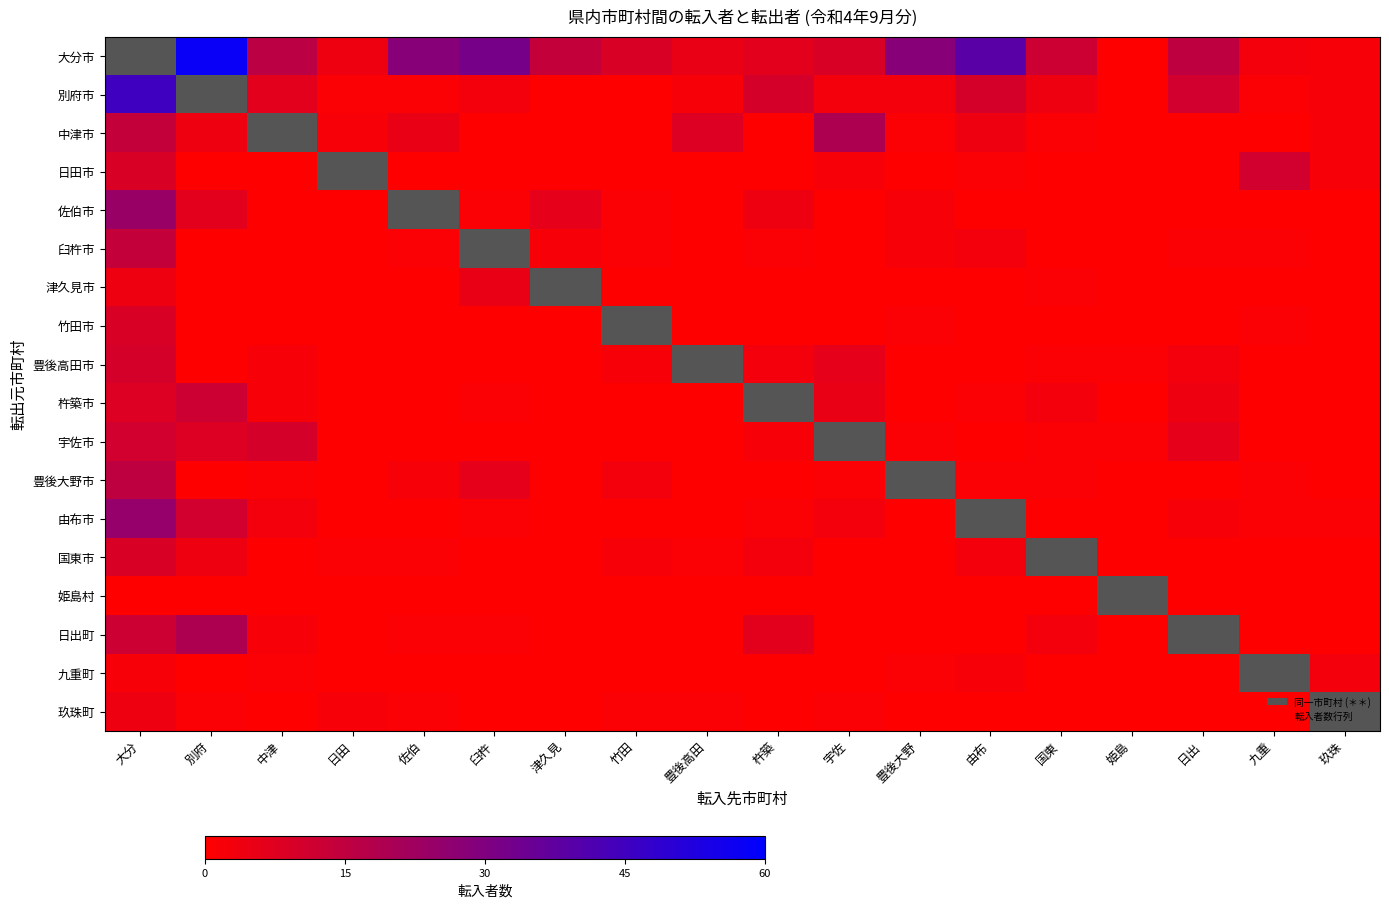

Reading left to right, transcribe all the data shown in this chart.

大分市: 大分=-1	別府=58	中津=16	日田=4	佐伯=28	臼杵=32	津久見=14	竹田=9	豊後高田=5	杵築=7	宇佐=9	豊後大野=28	由布=39	国東=12	姫島=0	日出=15	九重=3	玖珠=2
別府市: 大分=45	別府=-1	中津=7	日田=1	佐伯=1	臼杵=3	津久見=0	竹田=0	豊後高田=2	杵築=10	宇佐=3	豊後大野=3	由布=10	国東=4	姫島=0	日出=11	九重=1	玖珠=2
中津市: 大分=14	別府=4	中津=-1	日田=2	佐伯=5	臼杵=0	津久見=0	竹田=0	豊後高田=8	杵築=0	宇佐=19	豊後大野=1	由布=4	国東=1	姫島=0	日出=0	九重=0	玖珠=2
日田市: 大分=9	別府=0	中津=0	日田=-1	佐伯=0	臼杵=0	津久見=0	竹田=0	豊後高田=0	杵築=0	宇佐=2	豊後大野=0	由布=1	国東=0	姫島=0	日出=0	九重=11	玖珠=2
佐伯市: 大分=24	別府=7	中津=0	日田=0	佐伯=-1	臼杵=1	津久見=6	竹田=1	豊後高田=0	杵築=4	宇佐=0	豊後大野=2	由布=0	国東=0	姫島=0	日出=0	九重=0	玖珠=0
臼杵市: 大分=14	別府=0	中津=0	日田=0	佐伯=1	臼杵=-1	津久見=2	竹田=1	豊後高田=0	杵築=1	宇佐=0	豊後大野=2	由布=3	国東=0	姫島=0	日出=1	九重=1	玖珠=0
津久見市: 大分=4	別府=0	中津=0	日田=0	佐伯=0	臼杵=5	津久見=-1	竹田=0	豊後高田=0	杵築=0	宇佐=0	豊後大野=0	由布=0	国東=1	姫島=0	日出=0	九重=0	玖珠=0
竹田市: 大分=9	別府=0	中津=0	日田=0	佐伯=0	臼杵=0	津久見=0	竹田=-1	豊後高田=0	杵築=0	宇佐=0	豊後大野=1	由布=0	国東=0	姫島=0	日出=0	九重=1	玖珠=0
豊後高田市: 大分=10	別府=0	中津=2	日田=0	佐伯=0	臼杵=0	津久見=0	竹田=2	豊後高田=-1	杵築=3	宇佐=6	豊後大野=0	由布=0	国東=1	姫島=1	日出=3	九重=0	玖珠=0
杵築市: 大分=8	別府=12	中津=2	日田=0	佐伯=0	臼杵=1	津久見=0	竹田=0	豊後高田=0	杵築=-1	宇佐=5	豊後大野=0	由布=1	国東=3	姫島=0	日出=4	九重=0	玖珠=0
宇佐市: 大分=11	別府=8	中津=10	日田=0	佐伯=0	臼杵=0	津久見=0	竹田=0	豊後高田=0	杵築=2	宇佐=-1	豊後大野=1	由布=0	国東=1	姫島=1	日出=6	九重=0	玖珠=0
豊後大野市: 大分=15	別府=0	中津=1	日田=0	佐伯=2	臼杵=6	津久見=0	竹田=3	豊後高田=0	杵築=0	宇佐=1	豊後大野=-1	由布=1	国東=1	姫島=0	日出=0	九重=1	玖珠=0
由布市: 大分=25	別府=11	中津=3	日田=0	佐伯=0	臼杵=1	津久見=0	竹田=0	豊後高田=0	杵築=1	宇佐=3	豊後大野=0	由布=-1	国東=0	姫島=0	日出=2	九重=1	玖珠=1
国東市: 大分=9	別府=4	中津=0	日田=1	佐伯=1	臼杵=0	津久見=0	竹田=2	豊後高田=1	杵築=3	宇佐=0	豊後大野=0	由布=3	国東=-1	姫島=0	日出=0	九重=0	玖珠=0
姫島村: 大分=0	別府=0	中津=0	日田=0	佐伯=0	臼杵=0	津久見=0	竹田=0	豊後高田=0	杵築=0	宇佐=0	豊後大野=0	由布=0	国東=0	姫島=-1	日出=0	九重=0	玖珠=0
日出町: 大分=12	別府=19	中津=2	日田=0	佐伯=1	臼杵=1	津久見=0	竹田=0	豊後高田=0	杵築=7	宇佐=0	豊後大野=0	由布=0	国東=3	姫島=0	日出=-1	九重=0	玖珠=0
九重町: 大分=2	別府=0	中津=1	日田=0	佐伯=0	臼杵=0	津久見=0	竹田=0	豊後高田=0	杵築=0	宇佐=0	豊後大野=1	由布=2	国東=0	姫島=0	日出=0	九重=-1	玖珠=3
玖珠町: 大分=4	別府=1	中津=0	日田=2	佐伯=1	臼杵=0	津久見=0	竹田=1	豊後高田=1	杵築=0	宇佐=1	豊後大野=0	由布=0	国東=0	姫島=0	日出=0	九重=0	玖珠=-1